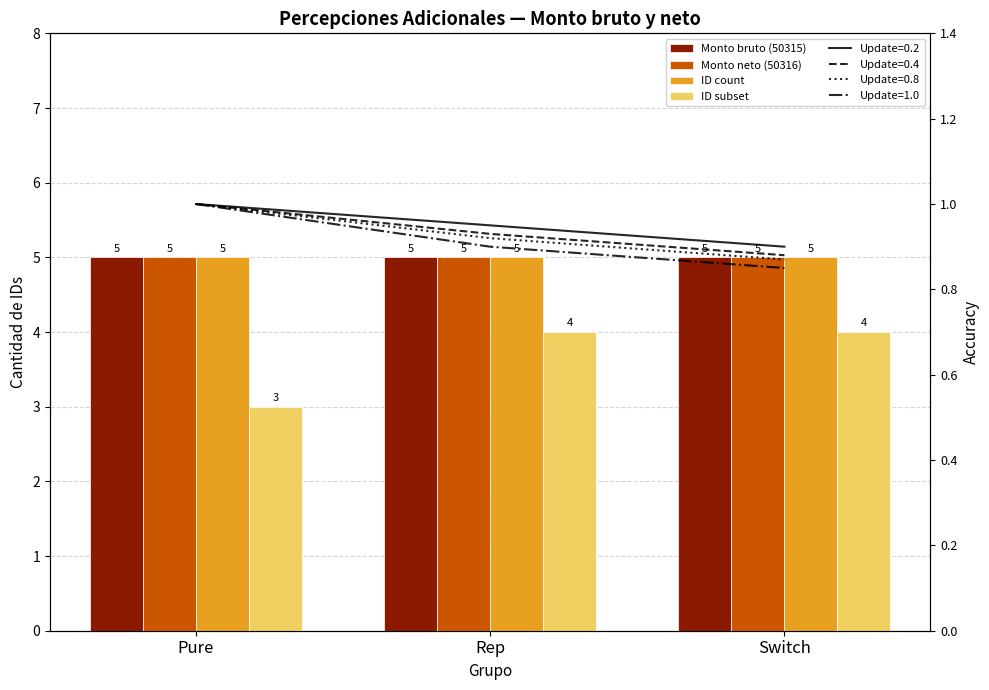

Which has a higher value, Rep or Pure?

Rep